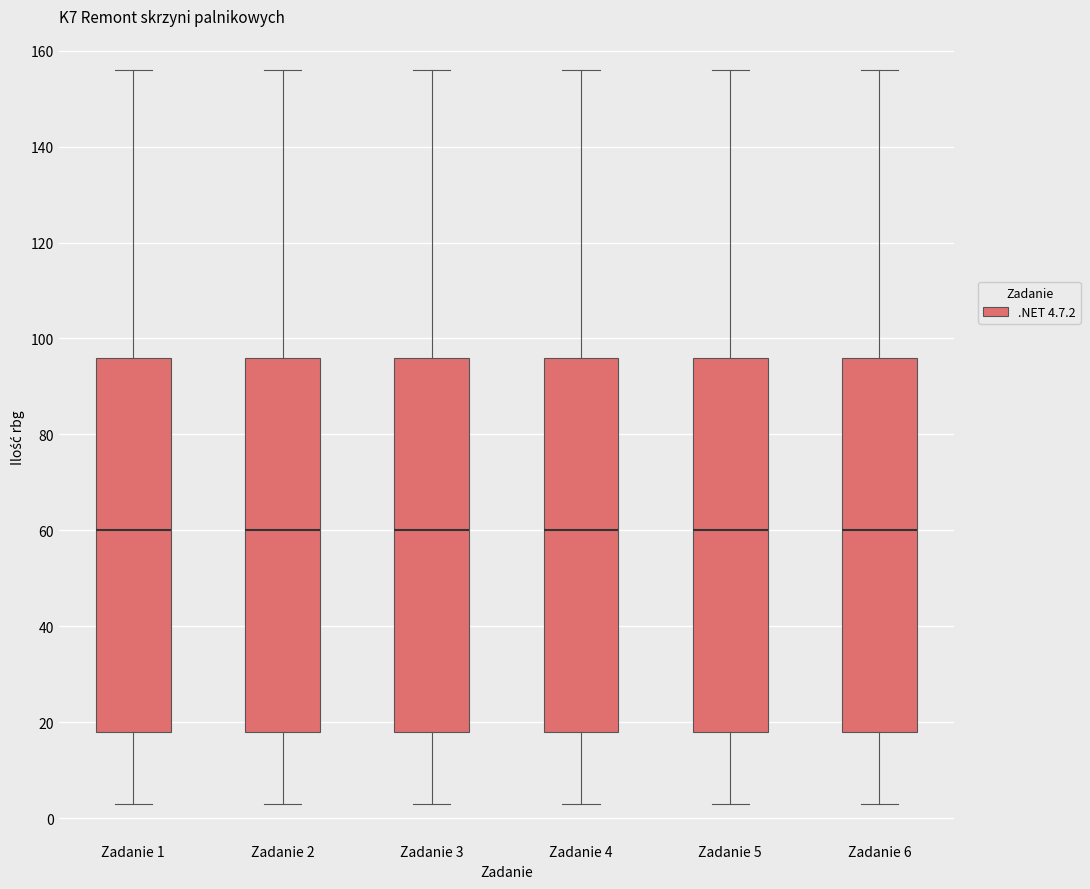

Reading left to right, read every box against the y-axis: the position of its median line, the range the box covers, and the ends of its whiskers. The values are not printed on the chart, so give them approximately, as read against the axis.

Zadanie 1: median 60, box 18 to 96, whiskers 4 to 156
Zadanie 2: median 60, box 18 to 96, whiskers 4 to 156
Zadanie 3: median 60, box 18 to 96, whiskers 4 to 156
Zadanie 4: median 60, box 18 to 96, whiskers 4 to 156
Zadanie 5: median 60, box 18 to 96, whiskers 4 to 156
Zadanie 6: median 60, box 18 to 96, whiskers 4 to 156